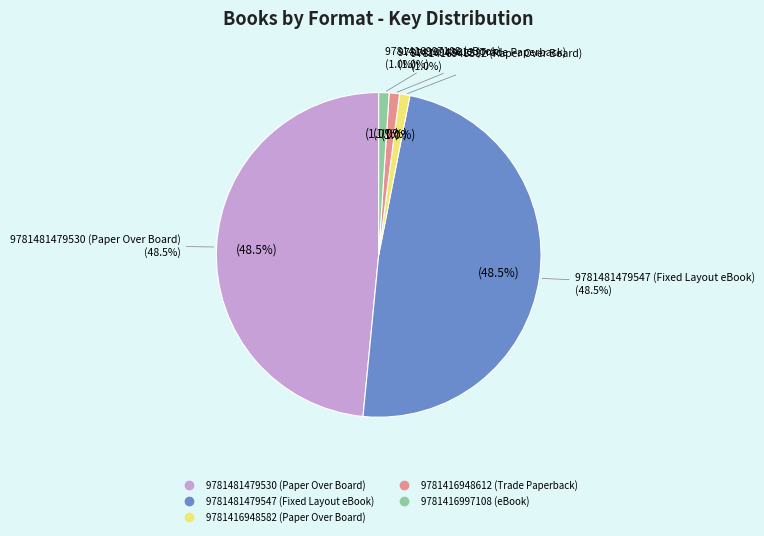

To the nearest percent, what is the difference between the 9781481479547 (Fixed Layout eBook) and 9781416997108 (eBook) slice percentages?

47%